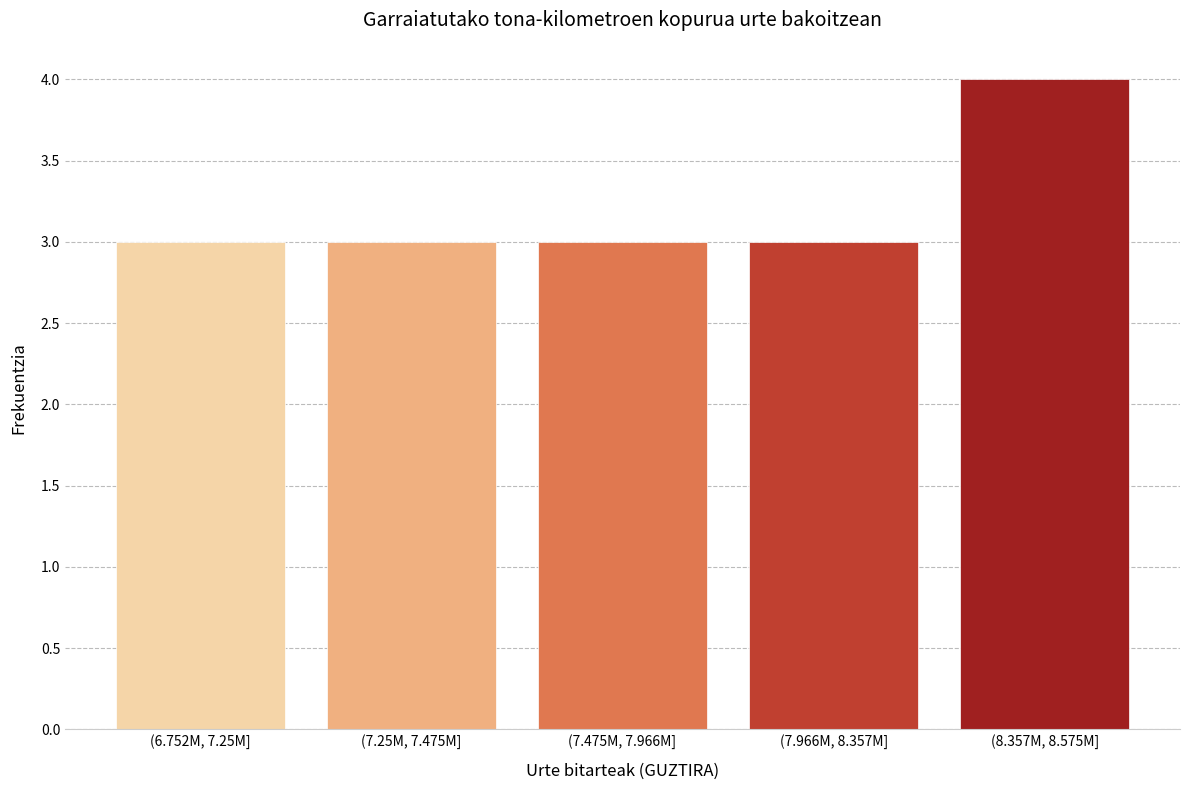

Reading left to right, transcribe all the data shown in this chart.

(6.752M, 7.25M]=3	(7.25M, 7.475M]=3	(7.475M, 7.966M]=3	(7.966M, 8.357M]=3	(8.357M, 8.575M]=4